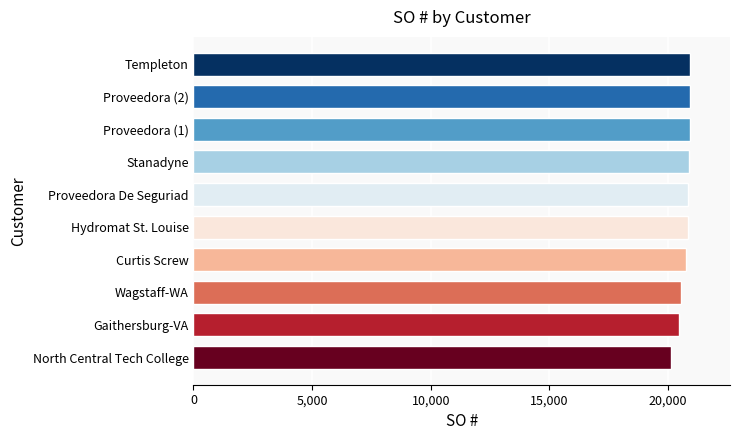

The value at Templeton is 7225. True or false?

False